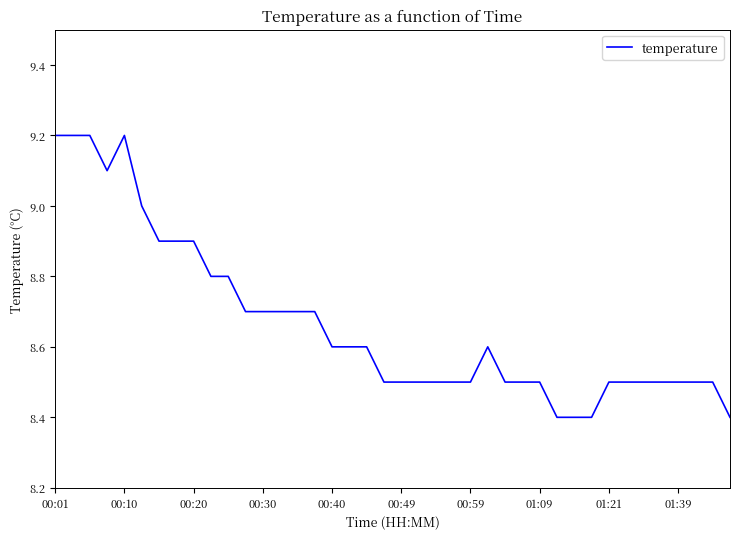

What is the maximum value shown in the chart?

9.2